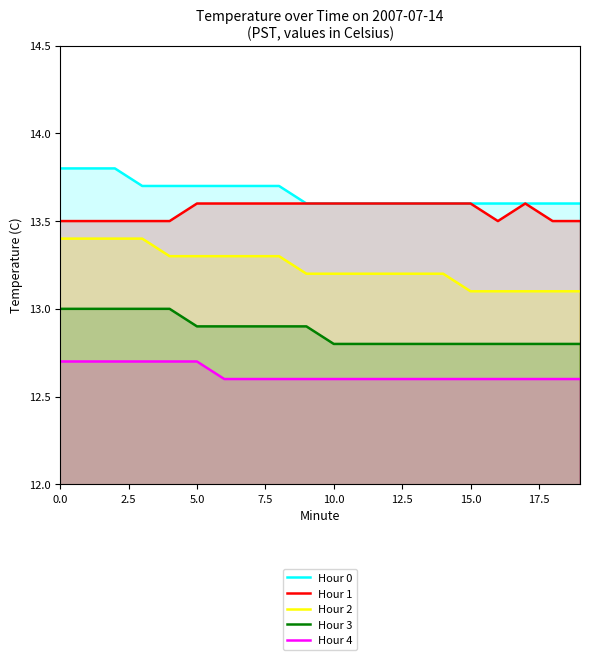

What is the minimum value for Hour 0?

13.6